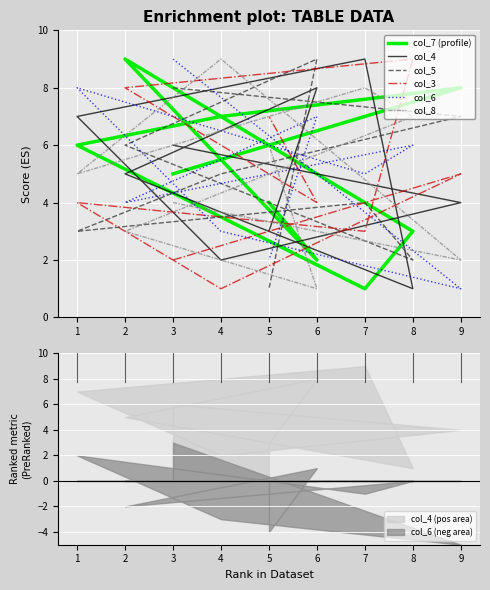

Is it true that col_7 (profile) equals 2 at 3?

False